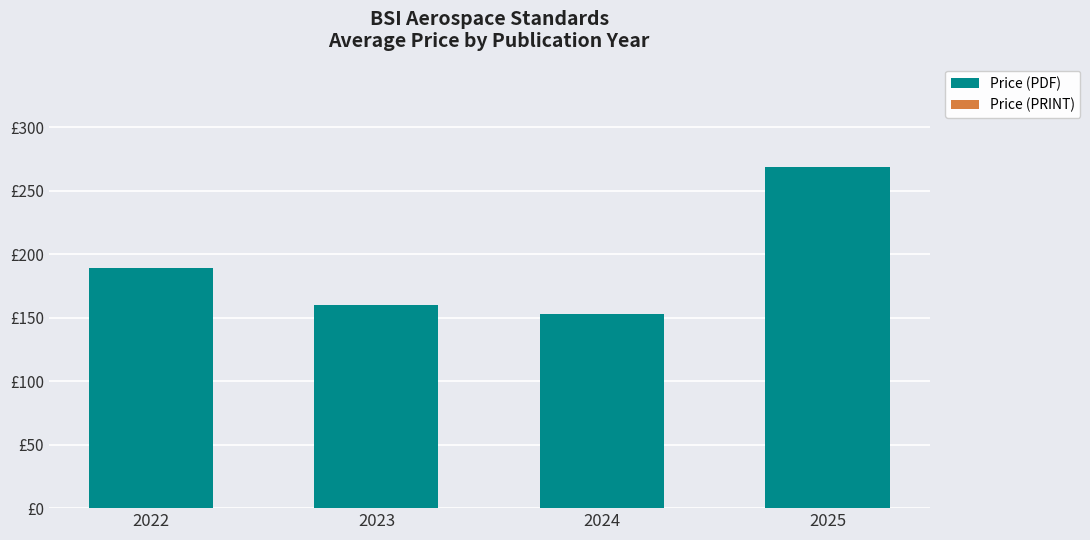

Reading left to right, what are all the values shown in this chart?

Price (PDF): 2022=189.0	2023=160.0	2024=153.1	2025=268.6
Price (PRINT): 2022=0.0	2023=0.0	2024=0.0	2025=0.0